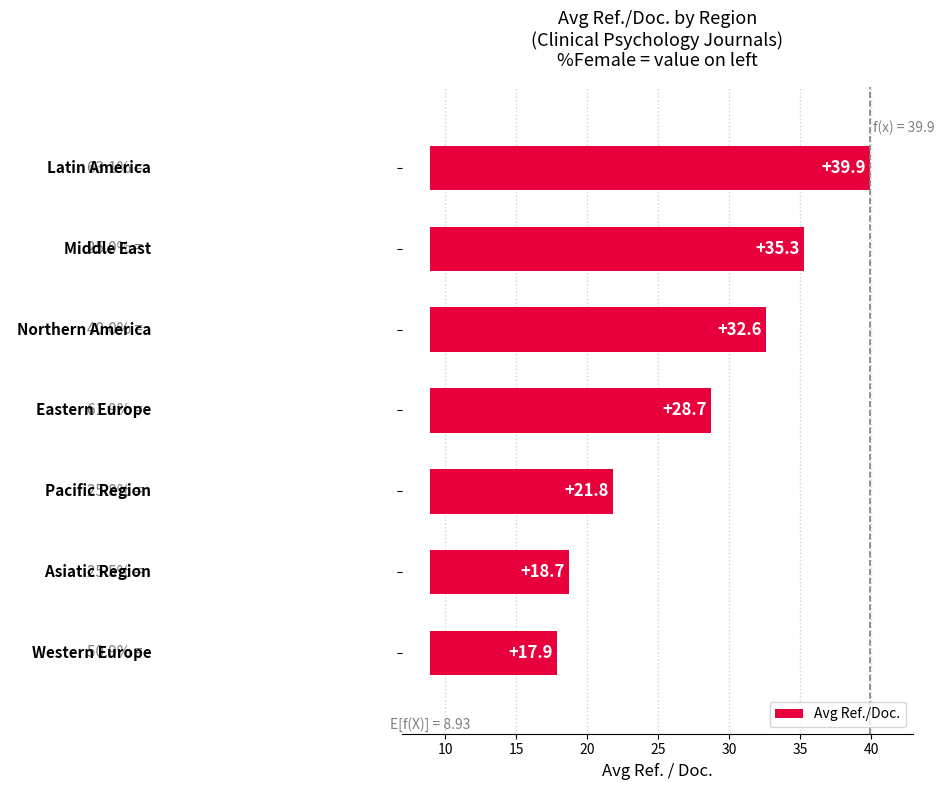

Approximately how many times larger is the value at 20 compared to 15?

1.5